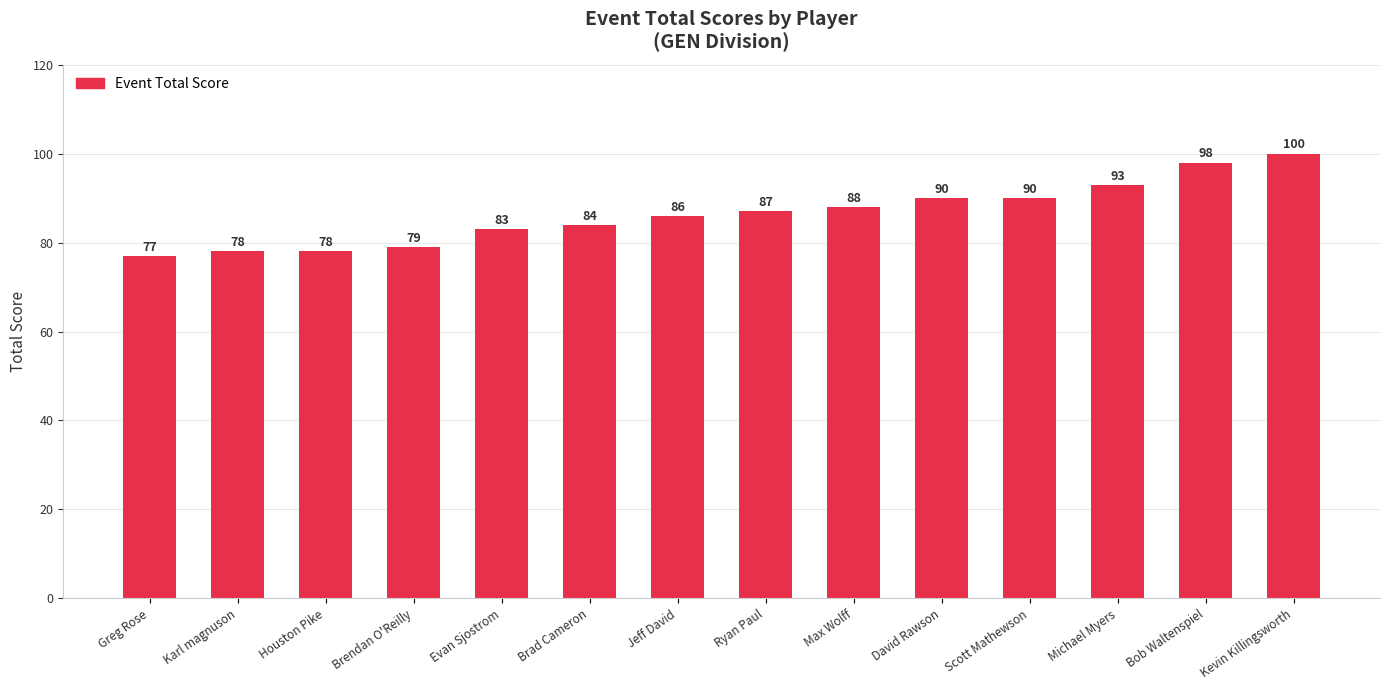

At which label is the value closest to 88?

Max Wolff